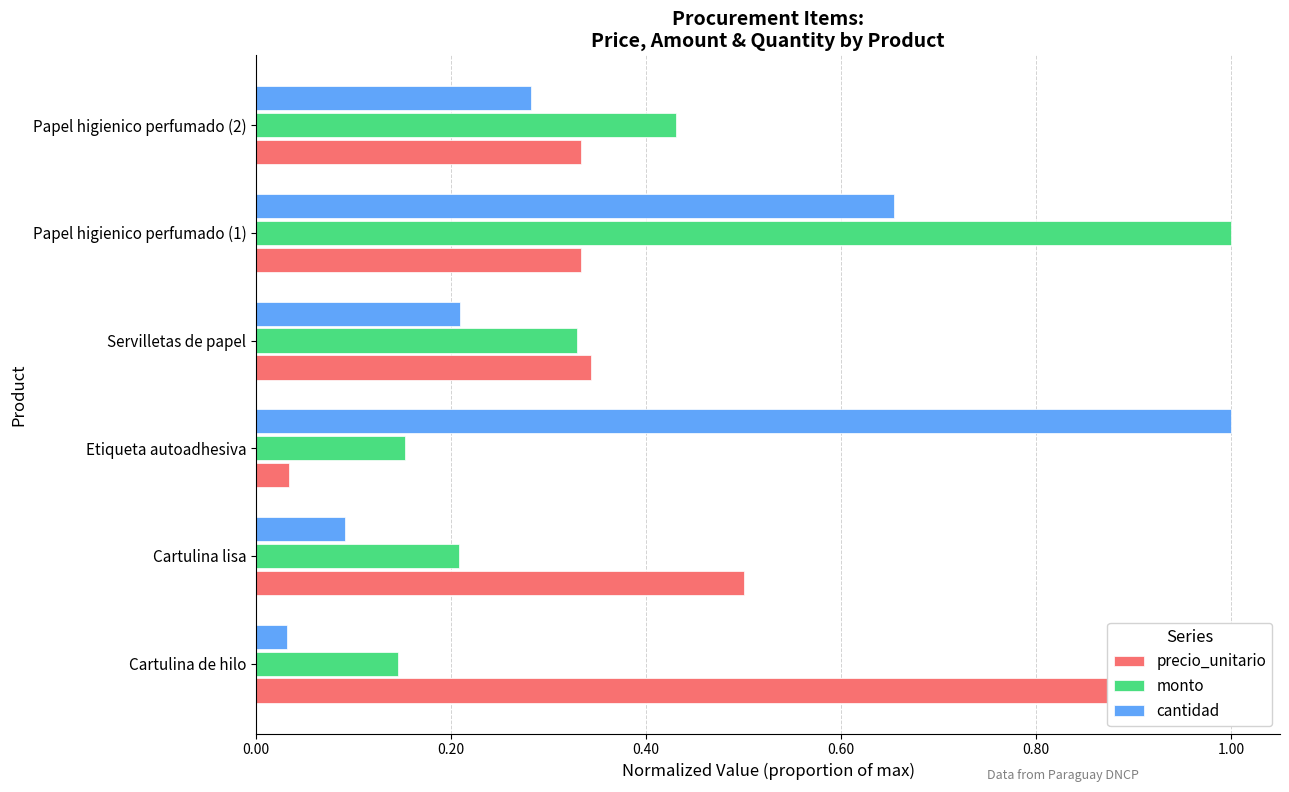

What is the difference between the second highest and minimum values in the cantidad series?

0.6